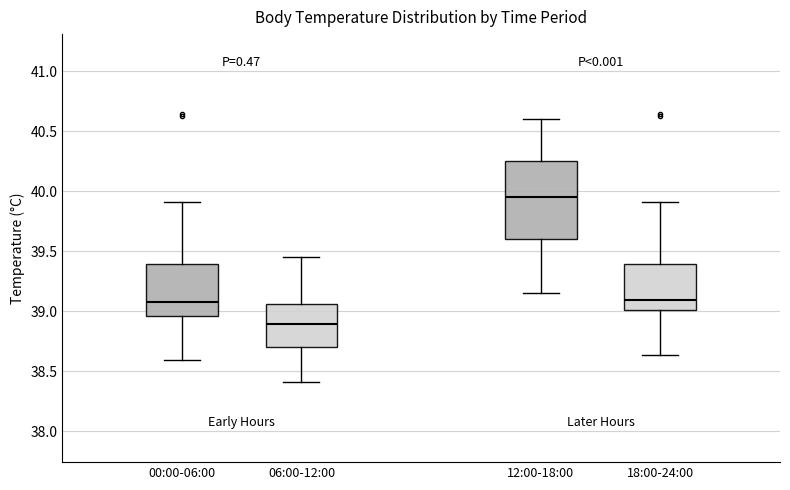

Reading left to right, transcribe this box plot: for each box, give where its median line is, the range the box spans, and where its two whiskers end, as read against the y-axis. The values are not printed on the chart, so give them approximately, as read against the axis.

00:00-06:00: median 39.10, box 38.95 to 39.40, whiskers 38.60 to 39.90
06:00-12:00: median 38.90, box 38.70 to 39.05, whiskers 38.40 to 39.45
12:00-18:00: median 39.95, box 39.60 to 40.25, whiskers 39.15 to 40.60
18:00-24:00: median 39.10, box 39.00 to 39.40, whiskers 38.65 to 39.90